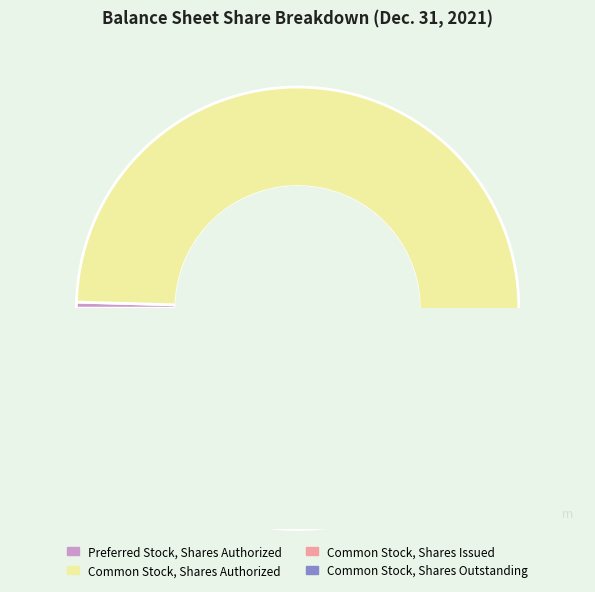

Which category accounts for the majority?

Common Stock, Shares Authorized